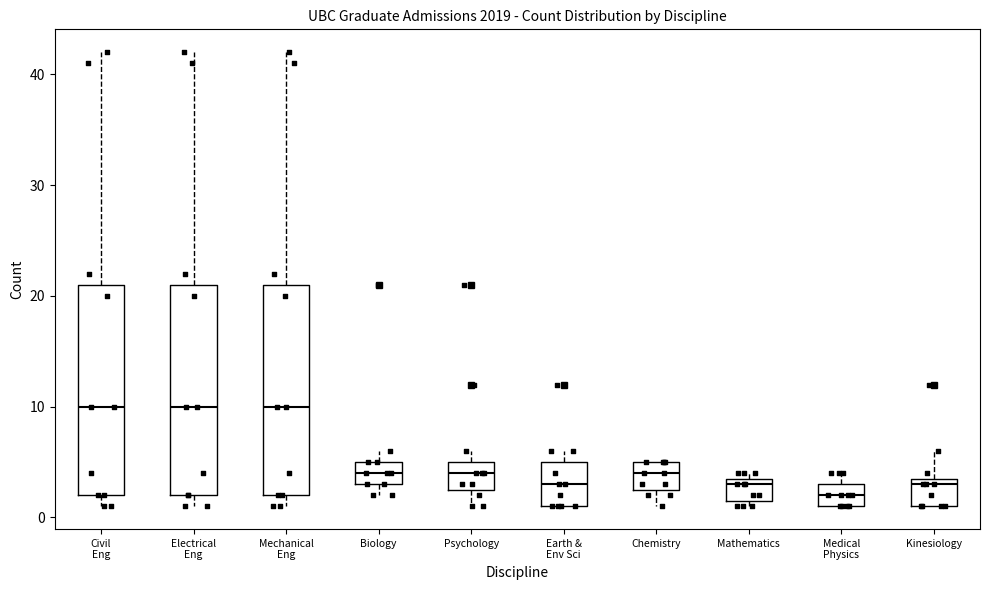

Which box's median line is the lowest?

Medical Physics